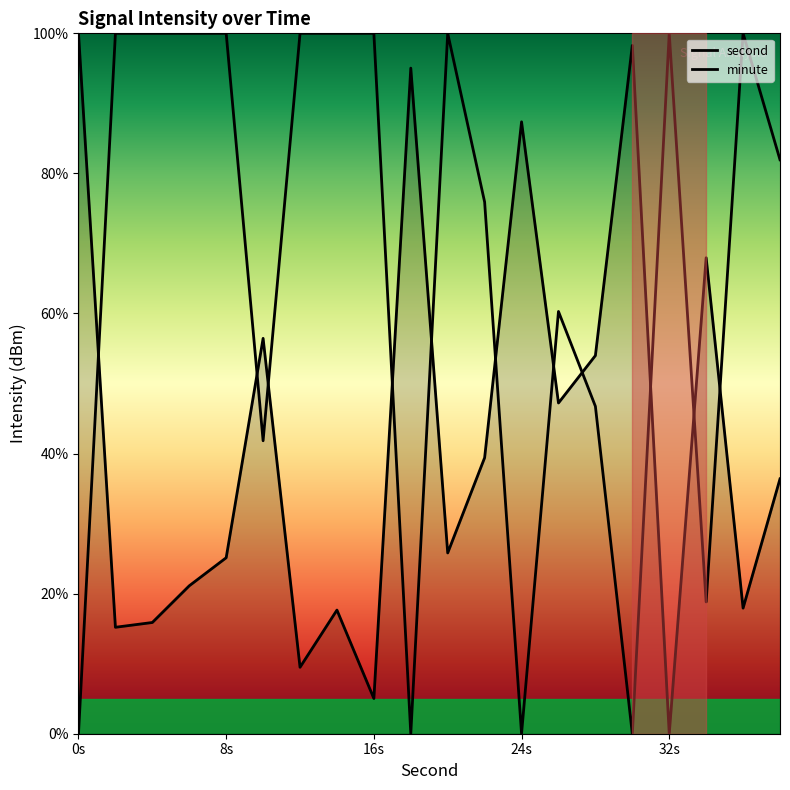

Reading right to left, transcribe all the data shown in this chart.

second: 36.4	17.9	68.0	0.0	98.3	54.0	47.2	87.4	39.4	25.8	95.0	5.0	17.7	9.5	56.4	25.1	21.1	15.9	15.2	100.0
minute: 81.9	100.0	18.8	100.0	0.0	46.7	60.3	0.0	75.9	100.0	0.0	100.0	100.0	100.0	41.8	100.0	100.0	100.0	100.0	0.0